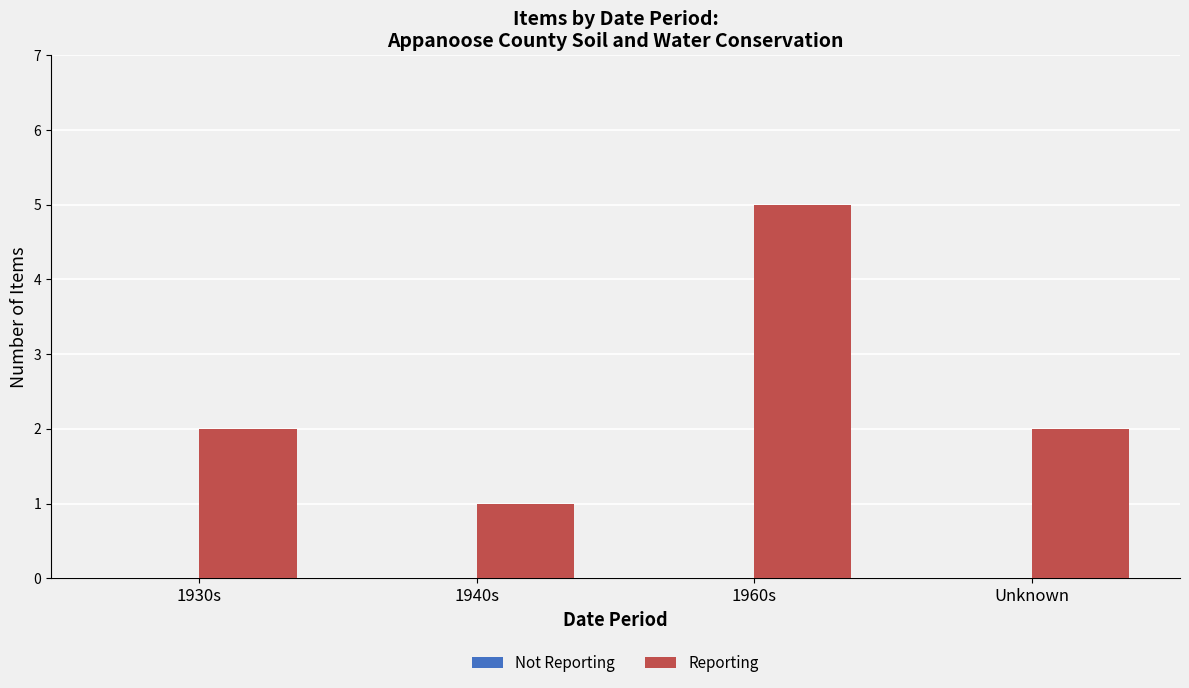

What position from the left is 1940s?

2